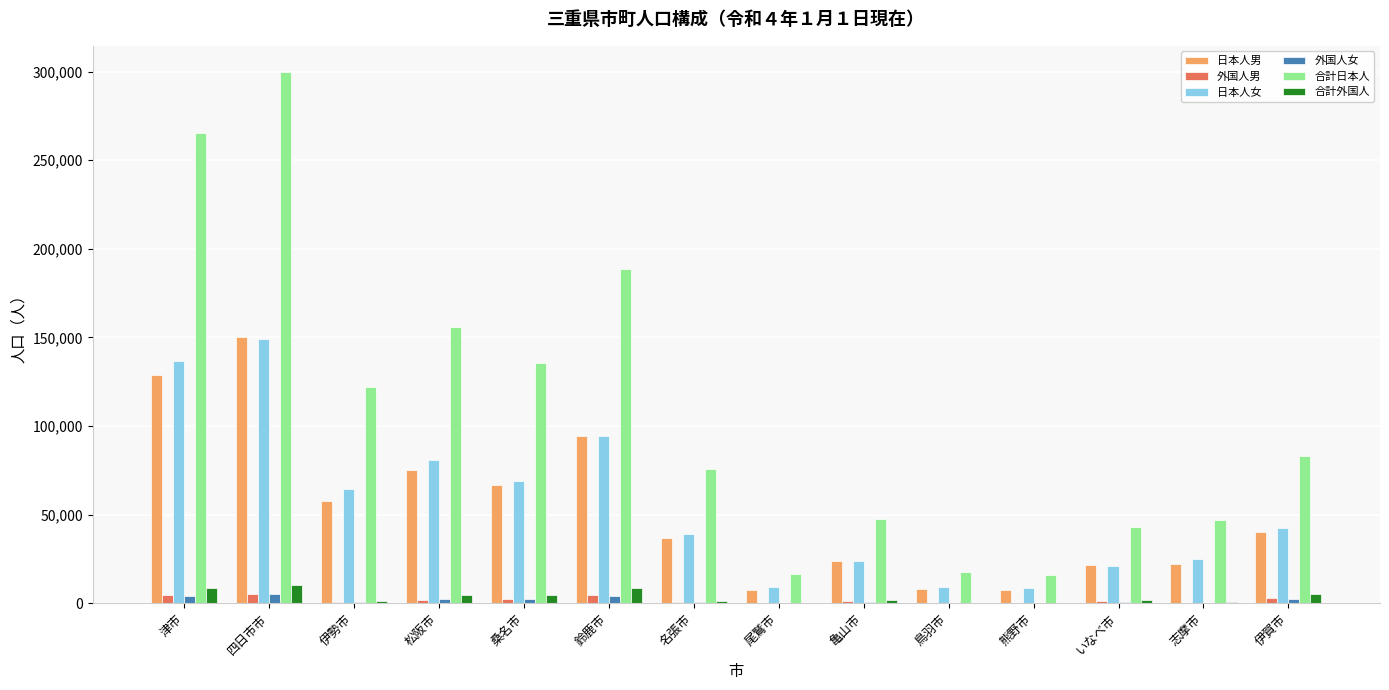

What is the sum of all 日本人女 values?

772405